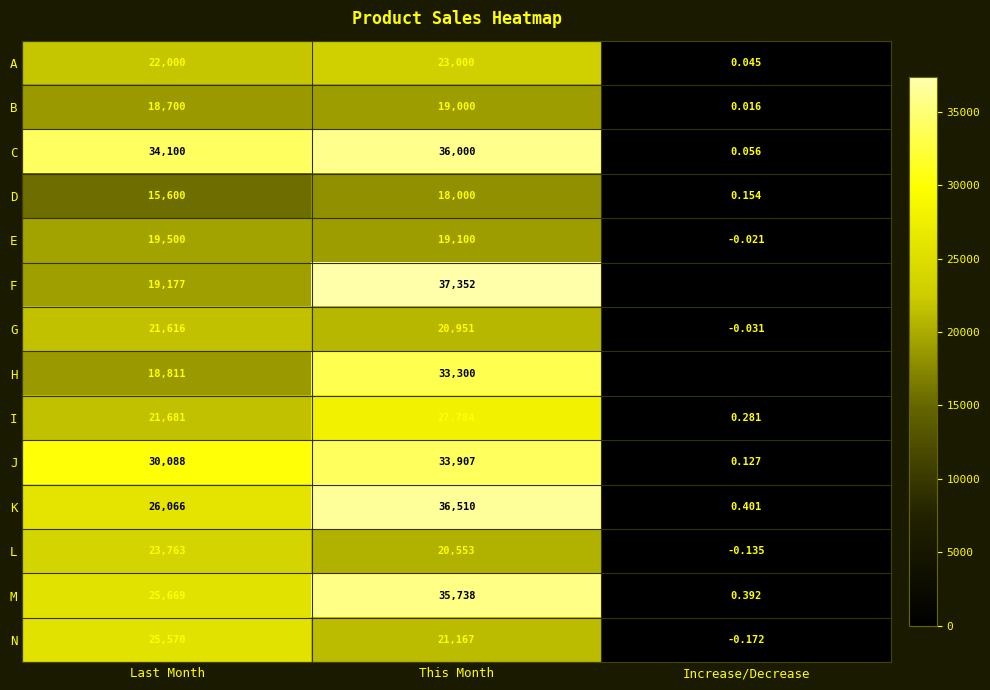

How many distinct data groups are displayed?

14